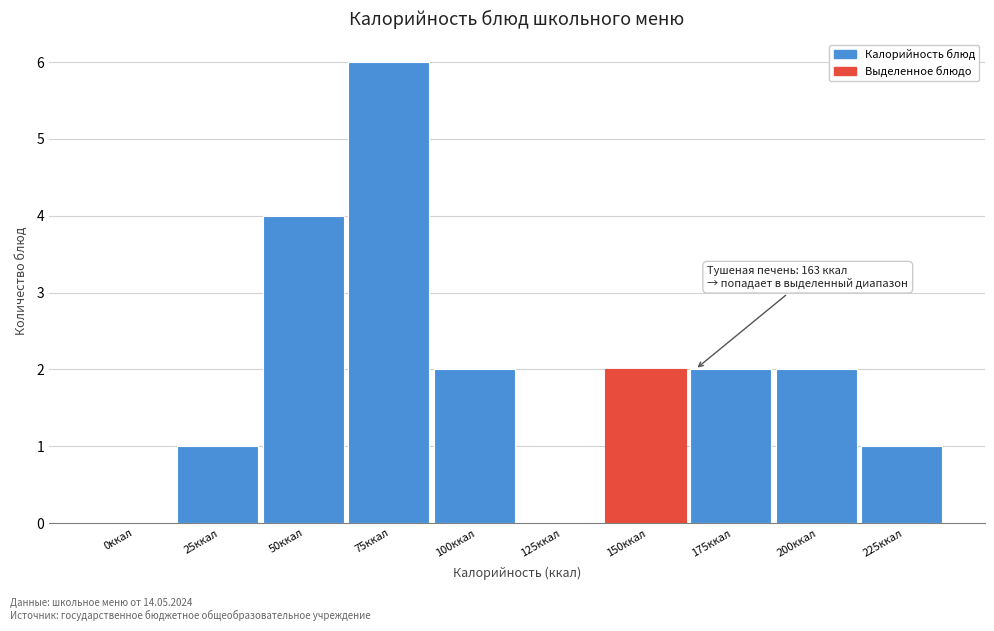

Reading left to right, list all the values displayed in this chart.

0ккал=0	25ккал=1	50ккал=4	75ккал=6	100ккал=2	125ккал=0	150ккал=2	175ккал=2	200ккал=2	225ккал=1